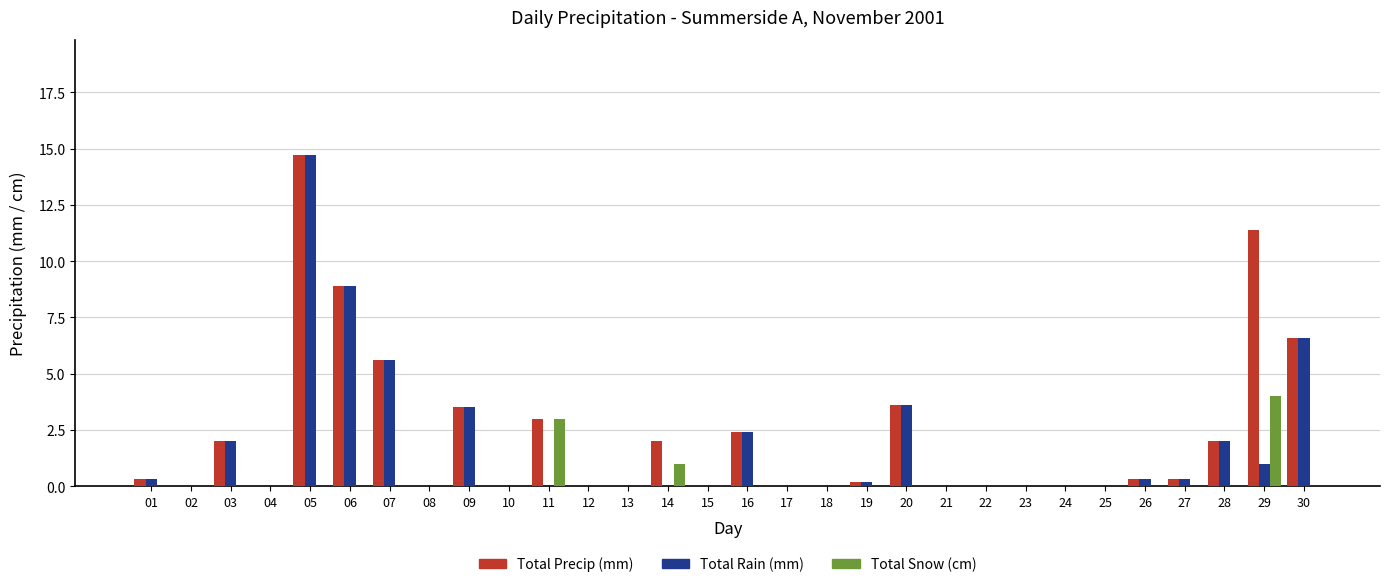

Which label corresponds to the largest value in the chart?

05